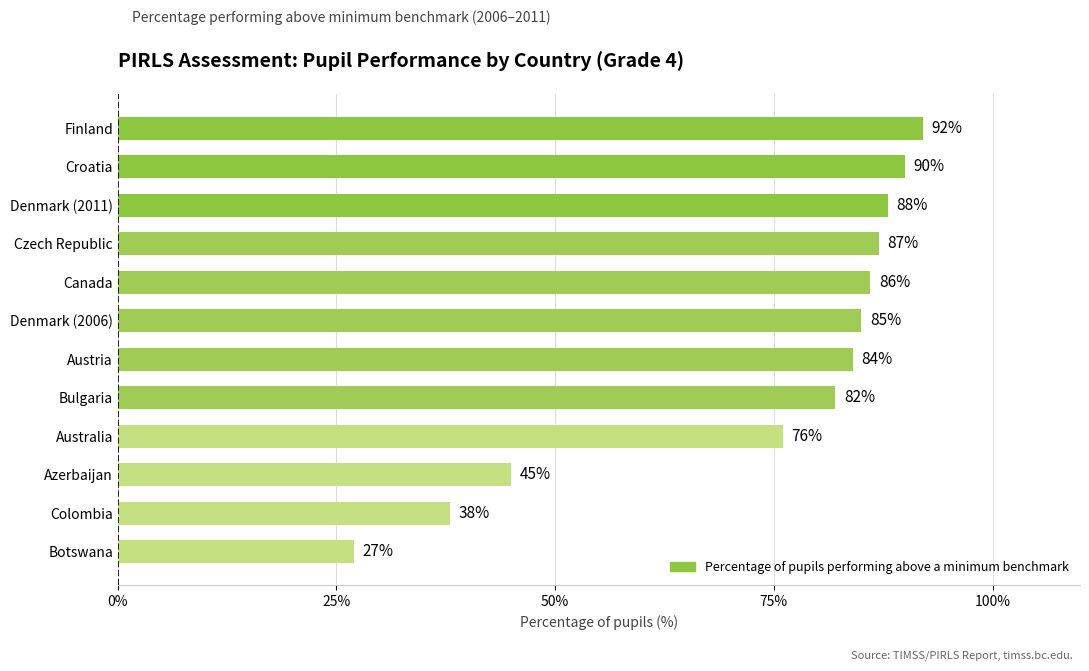

How many bars are there in total?

12